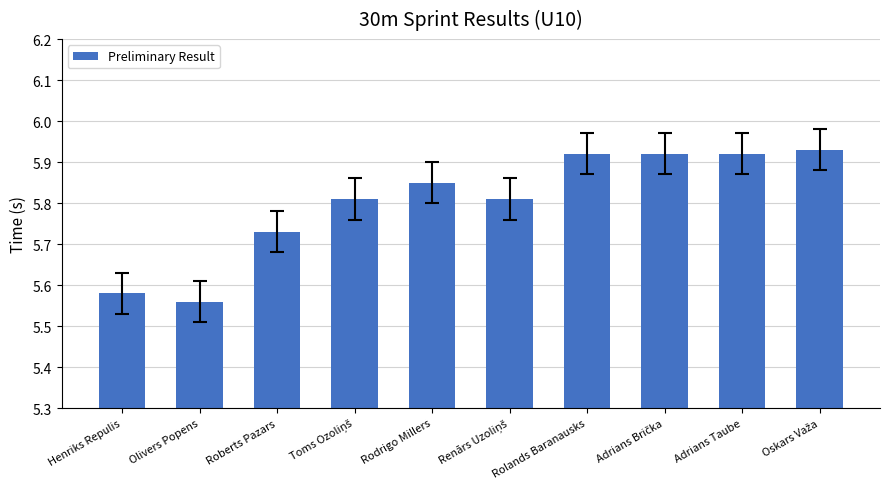

What is the change in value from Olivers Popens to Rolands Baranausks?

+0.4